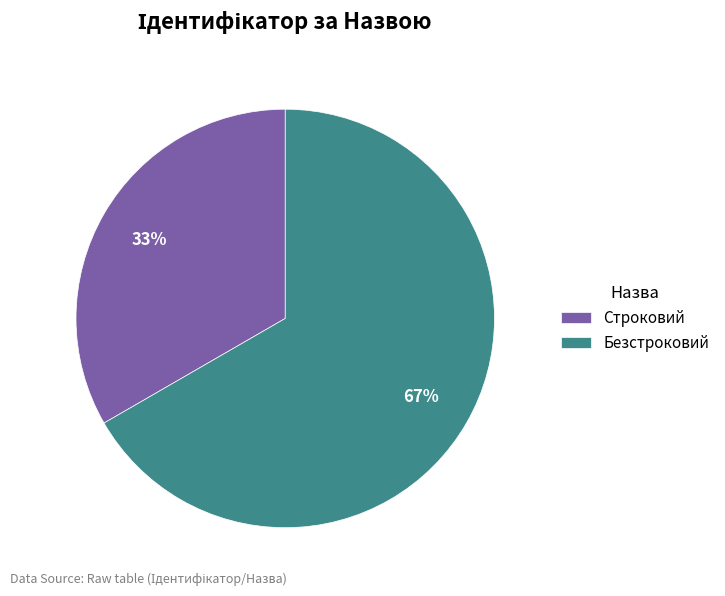

How many segments does this pie chart have?

2